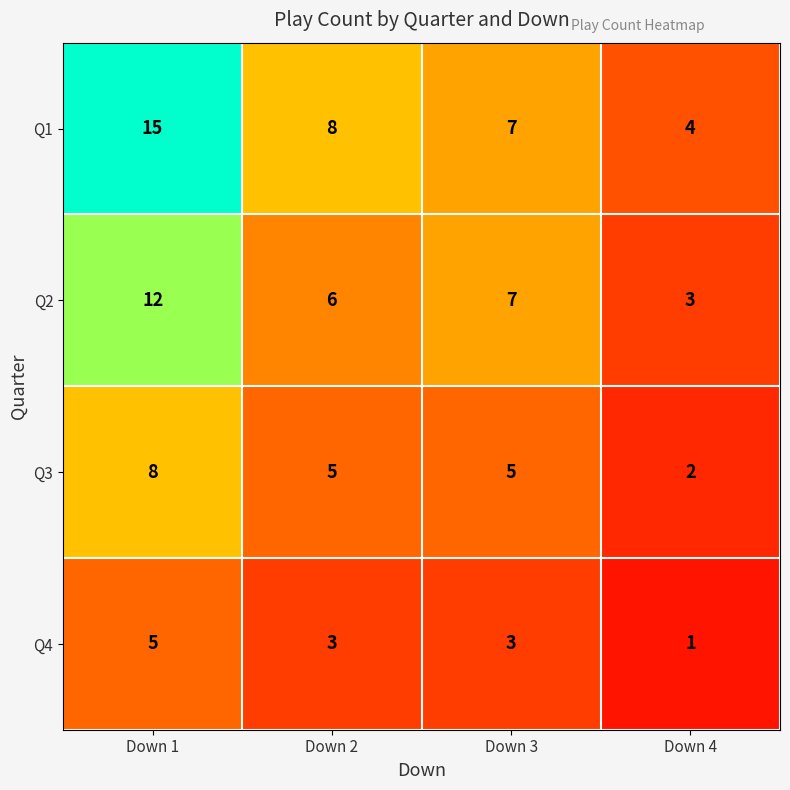

At which label does Q3 first exceed 5?

Down 1